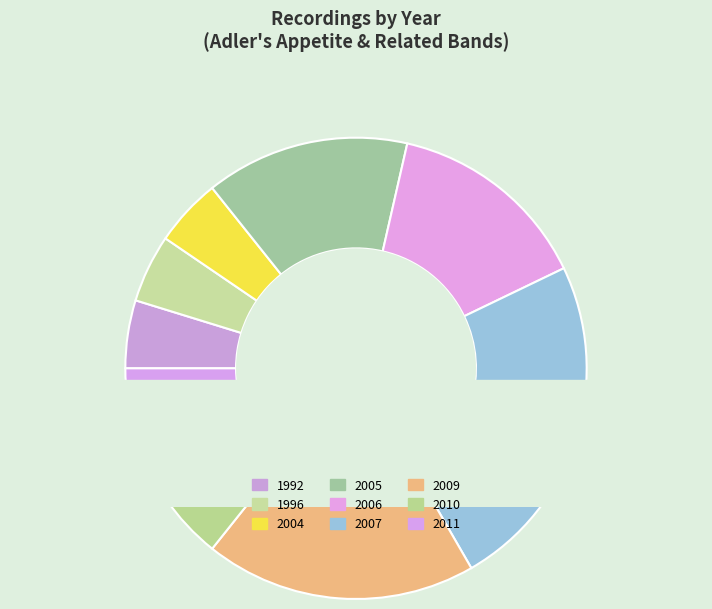

Is it true that 2004 is 5% of the pie?

True